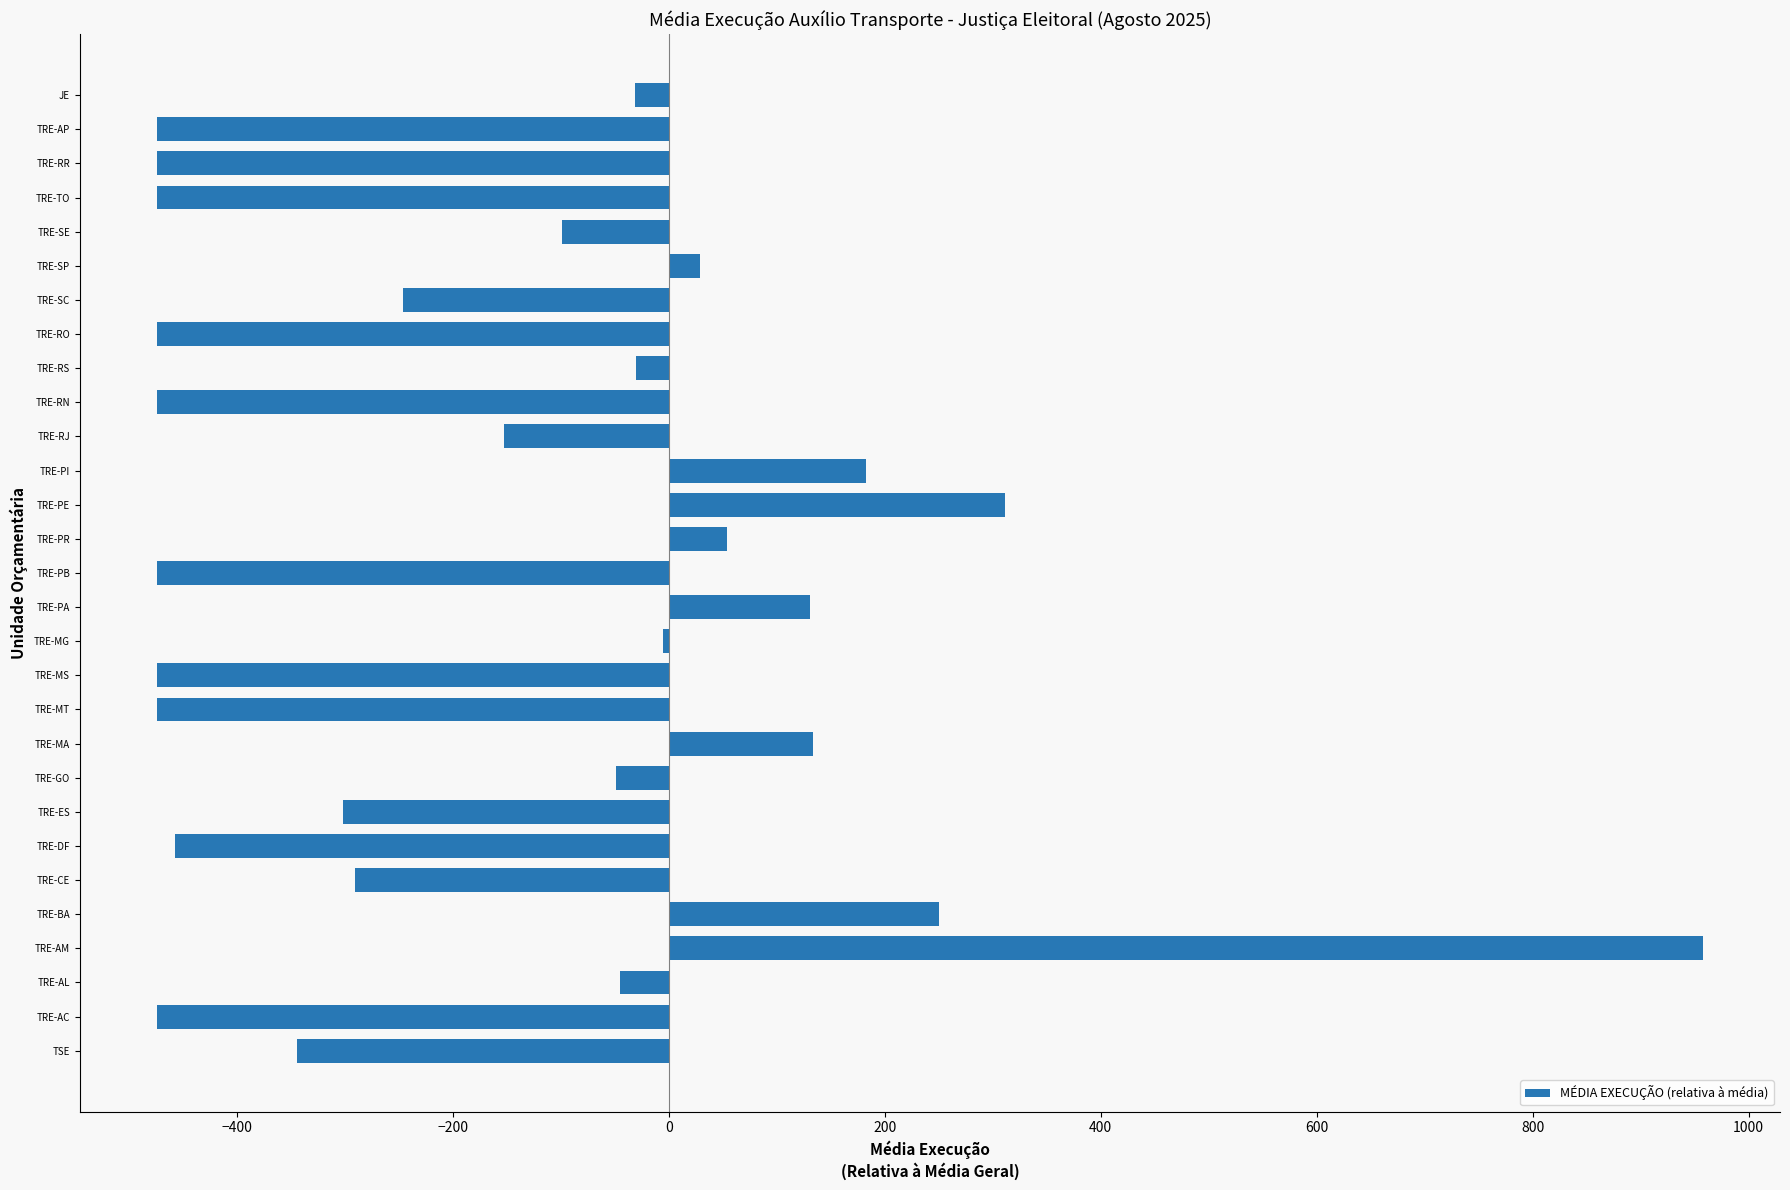

What is the sum of all values?

-4263.3